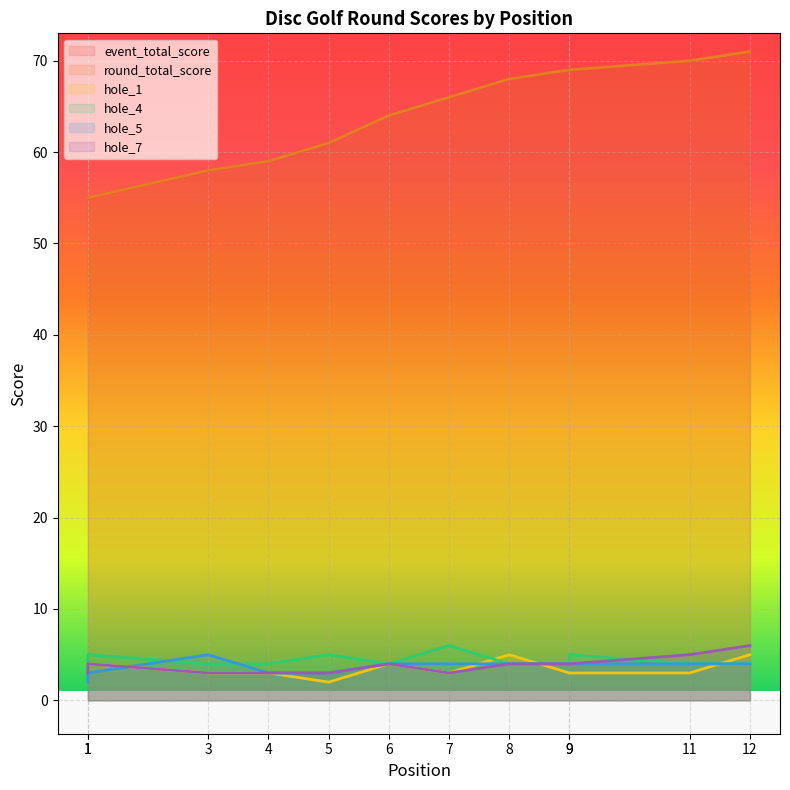

At which category does the chart reach its minimum across all series?

5